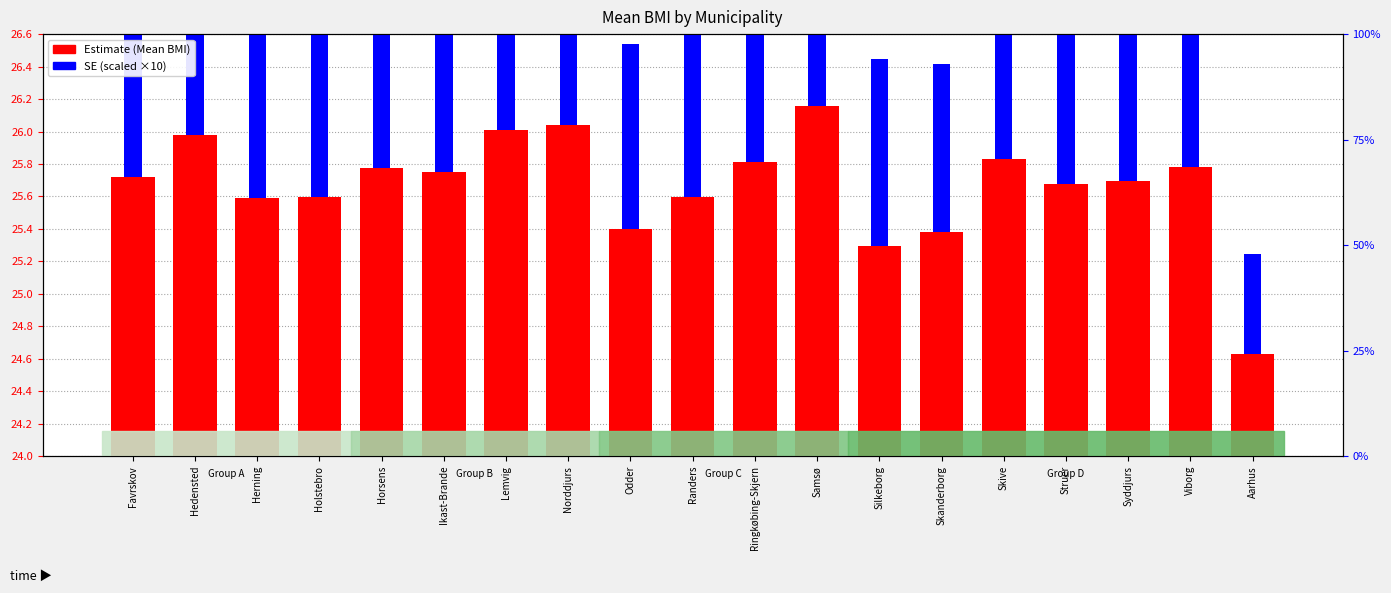

The value of SE (scaled) at Skive is 1.9. True or false?

False